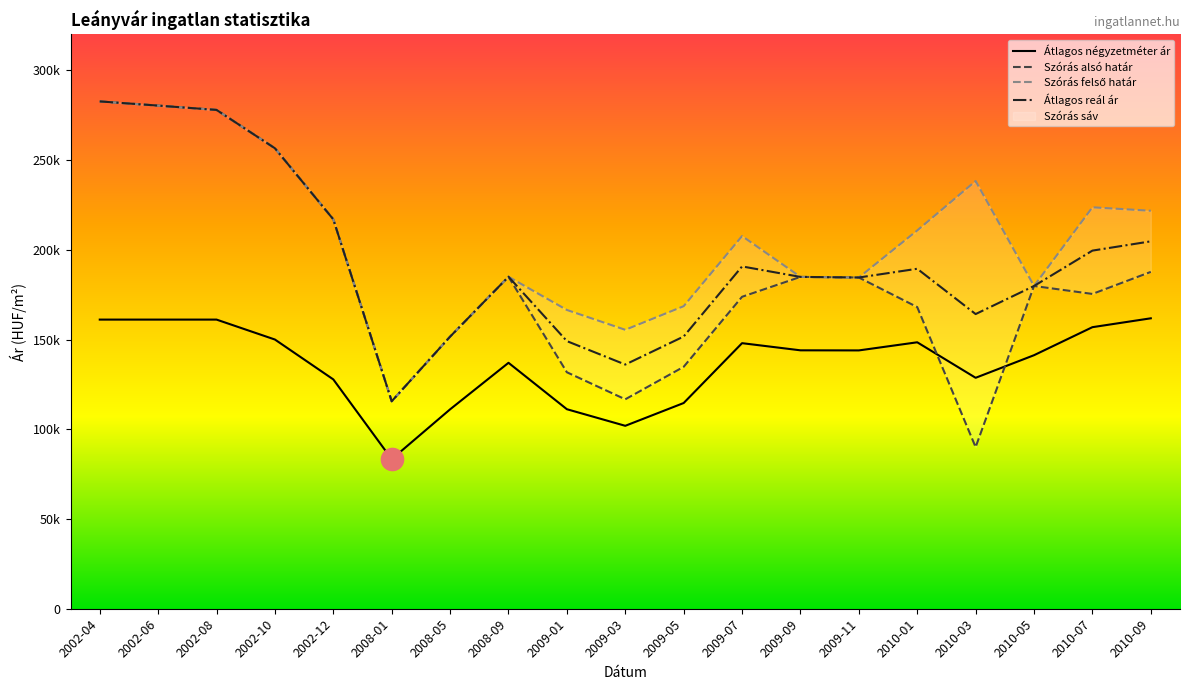

Which category has the highest value across all series?

2002-04